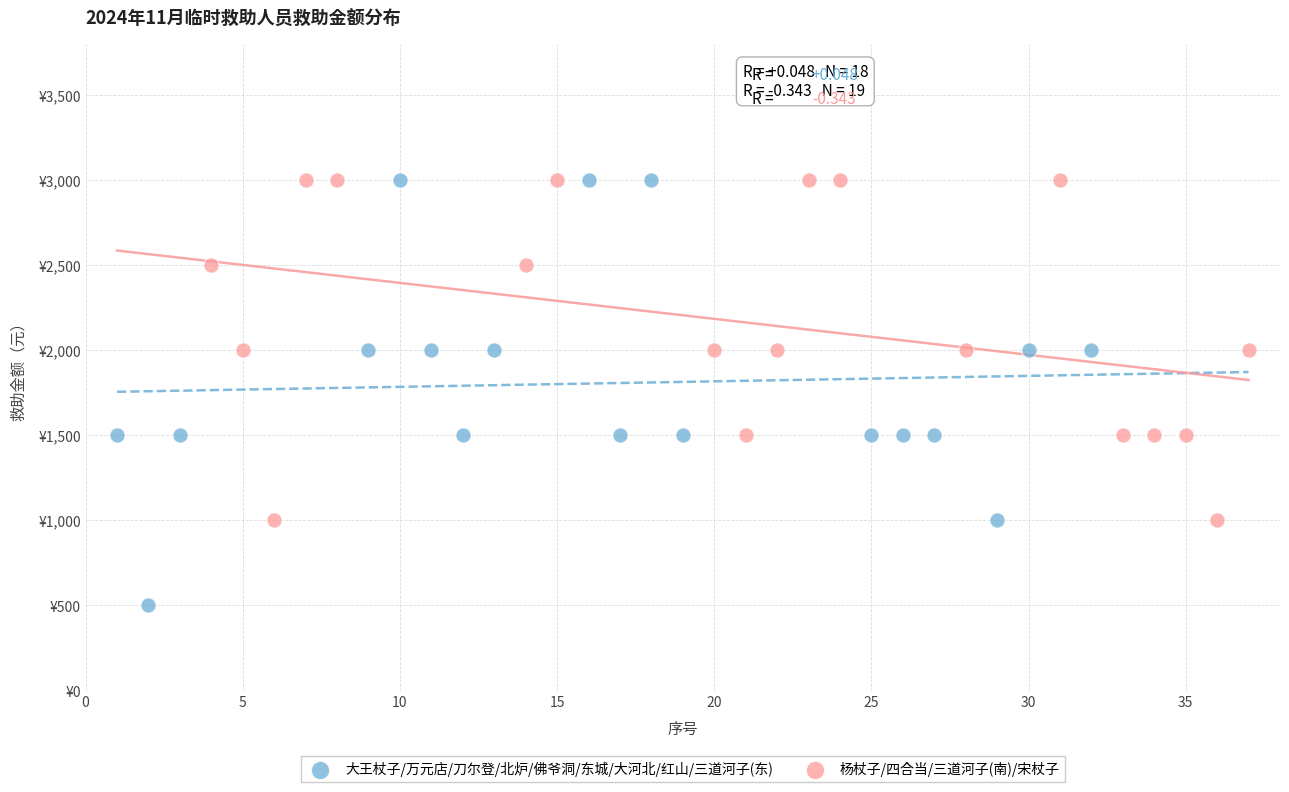

What are all the series names shown in the legend?

大王杖子/万元店/刀尔登/北炉/佛爷洞/东城/大河北/红山/三道河子(东), 杨杖子/四合当/三道河子(南)/宋杖子